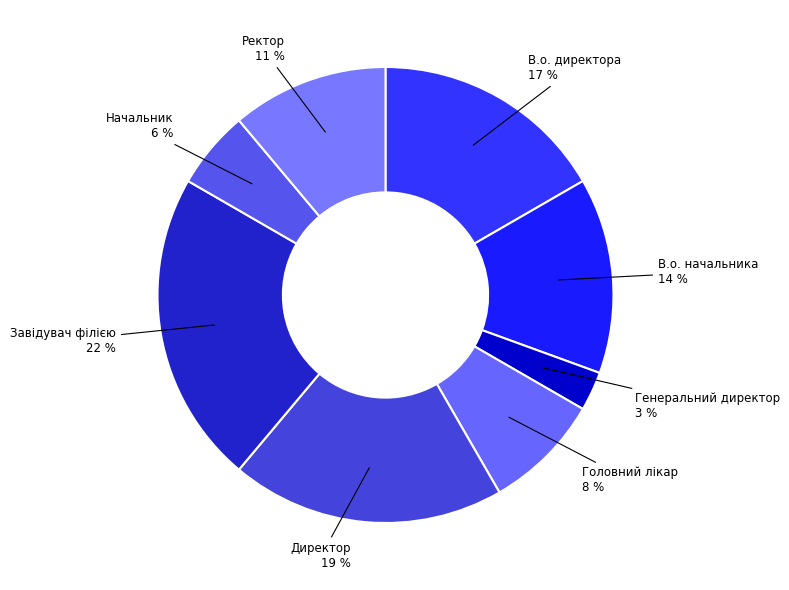

To the nearest percent, what is the difference between the Ректор and Директор slice percentages?

8%